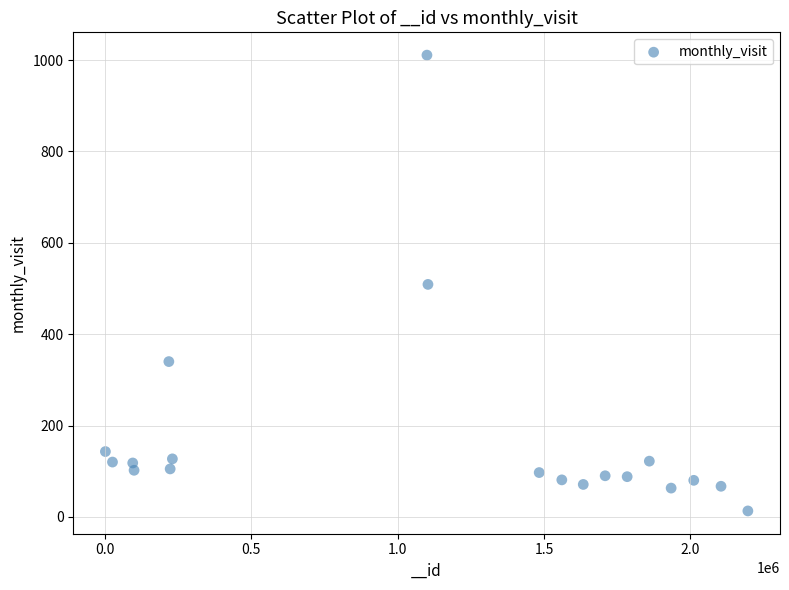

What is the range of Y values (max minus min)?

998